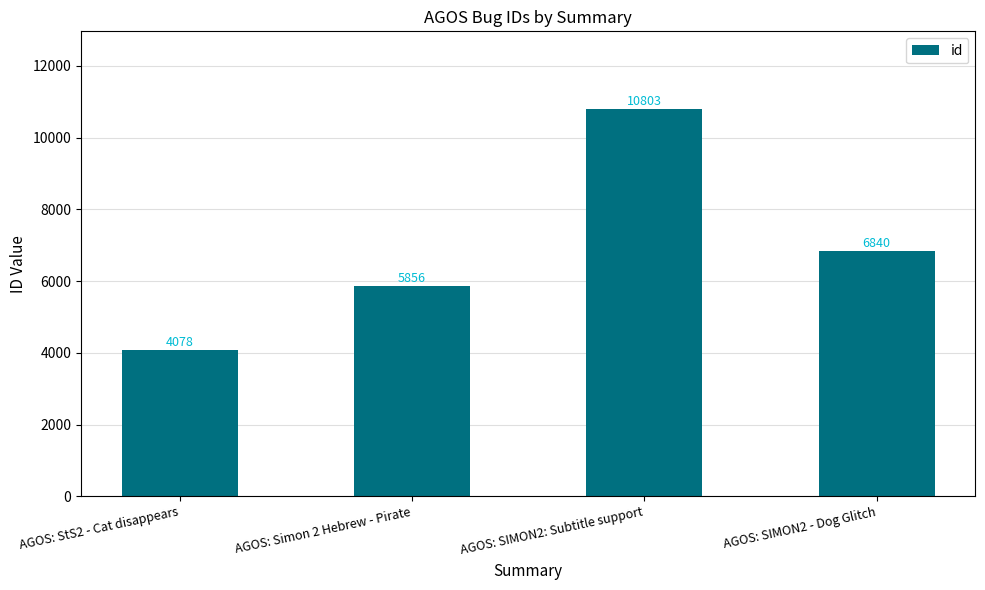

Which label corresponds to the smallest value in the chart?

AGOS: StS2 - Cat disappears